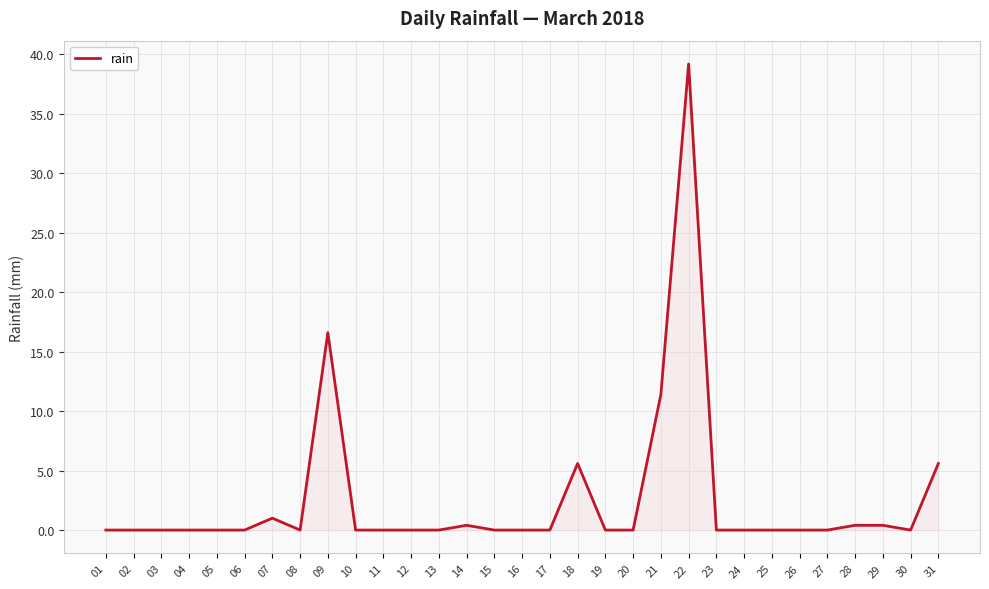

At which label is the value closest to 19?

09